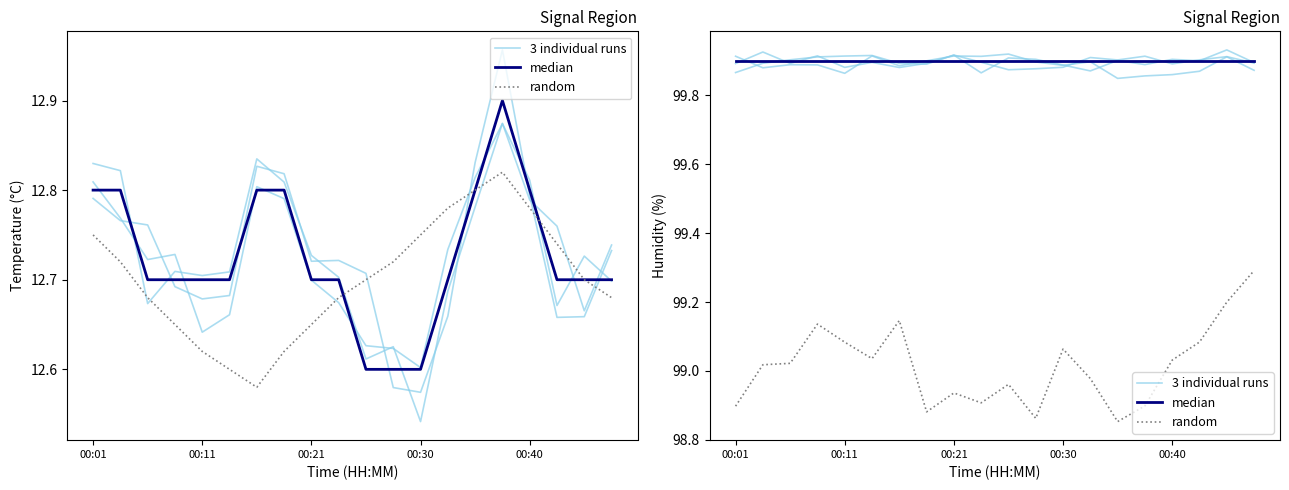

Is it true that median equals 151.2 at 6?

False